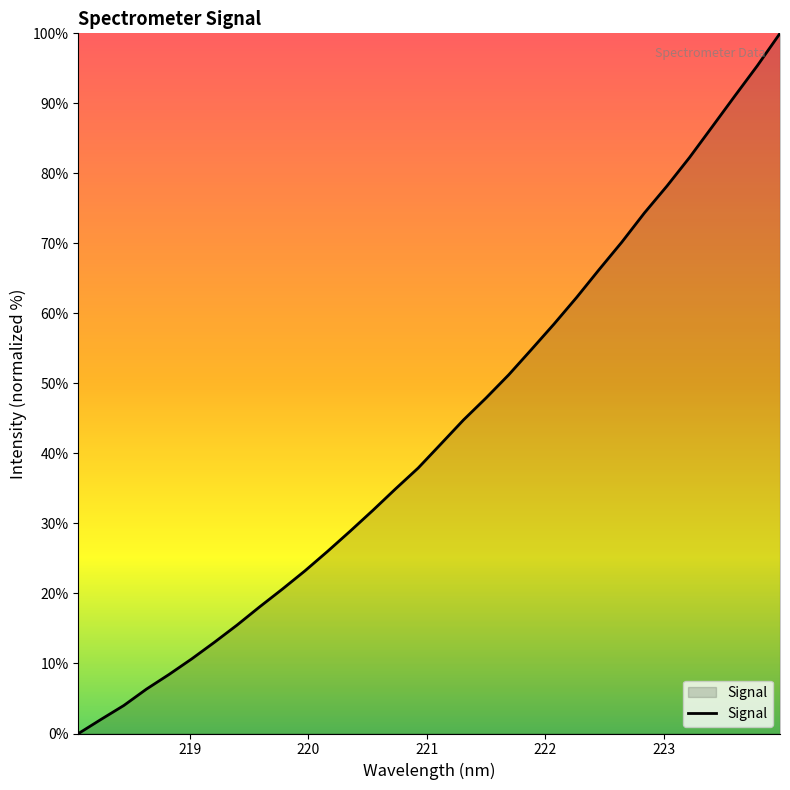

What is the difference between the maximum and minimum values?

100.0